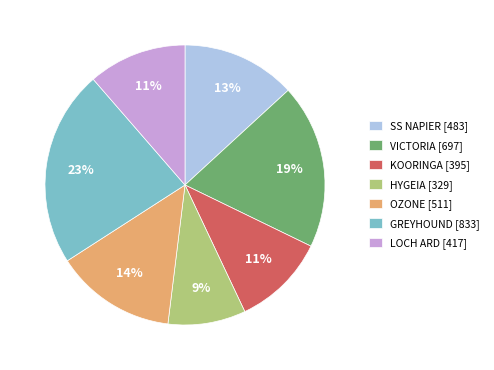

Count the number of slices in the pie.

7